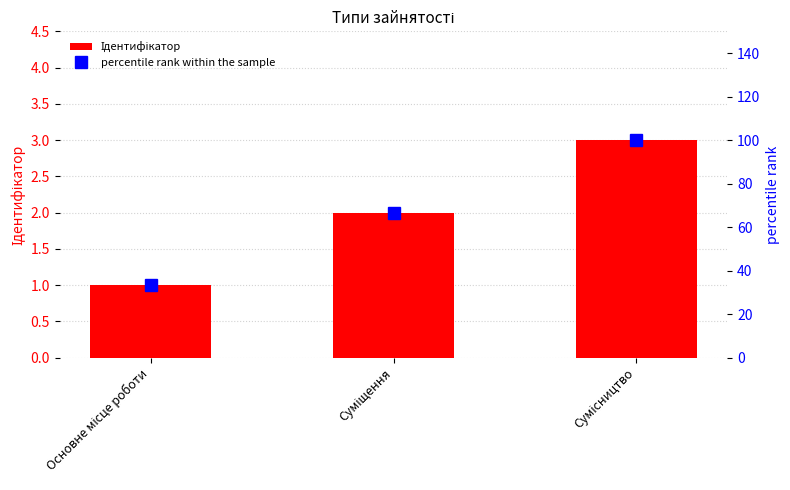

List the series in order of their overall mean, lowest first.

Ідентифікатор, percentile rank within the sample